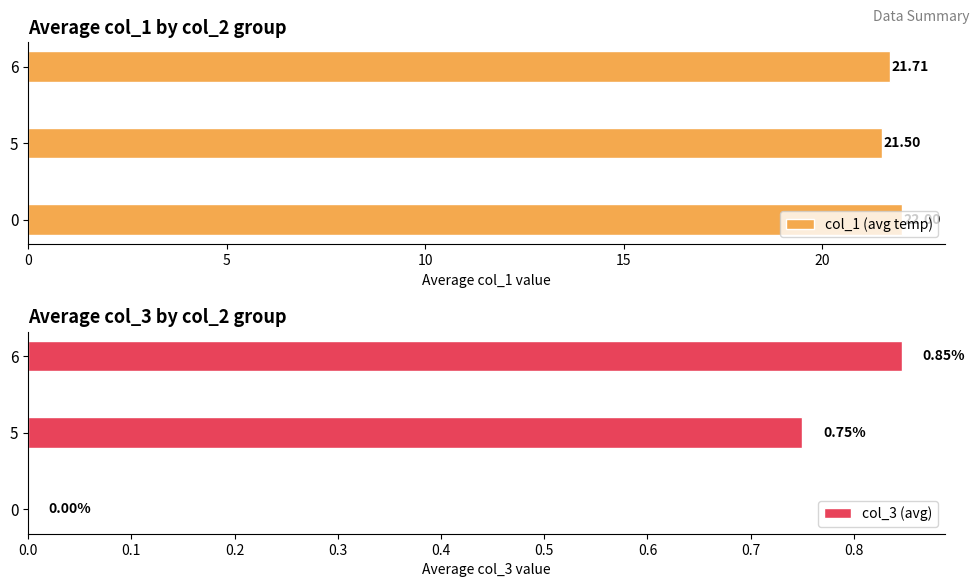

List the labels in order of col_1 (avg temp) value, largest first.

0, 6, 5